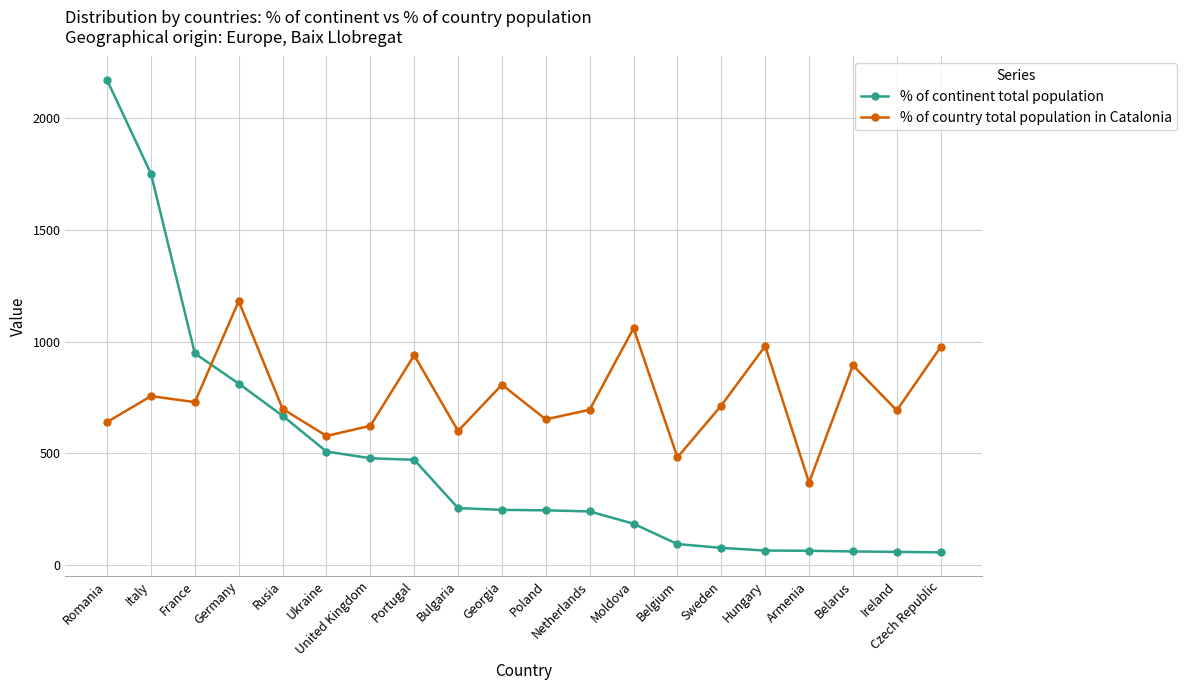

Rank the series at Hungary from highest to lowest value.

% of country total population in Catalonia, % of continent total population